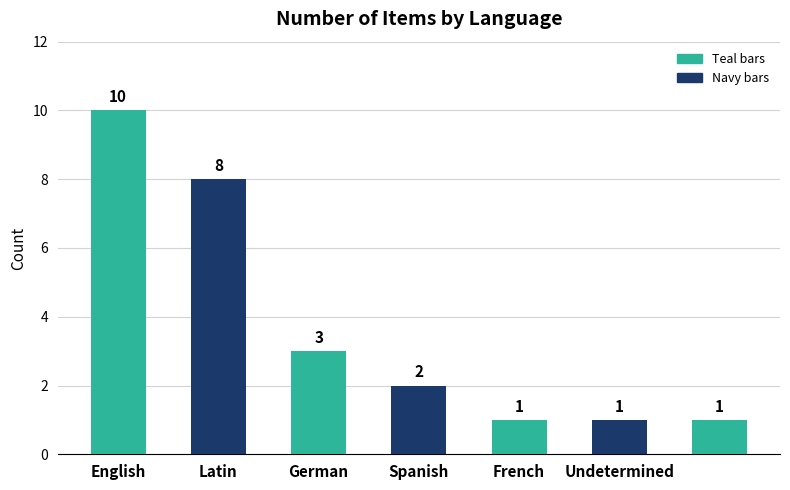

Reading left to right, transcribe all the data shown in this chart.

10	8	3	2	1	1	1